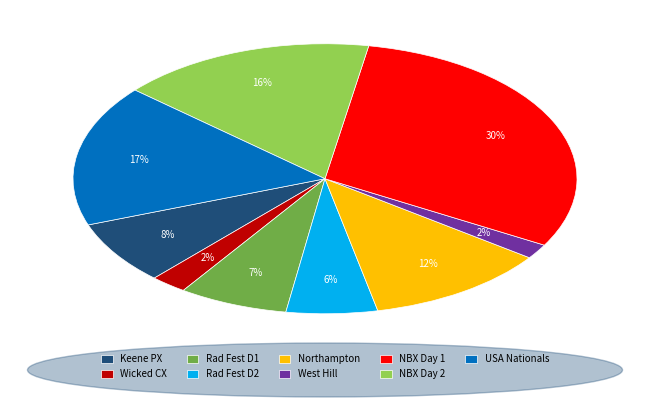

Is there any slice that represents more than half of the pie?

No